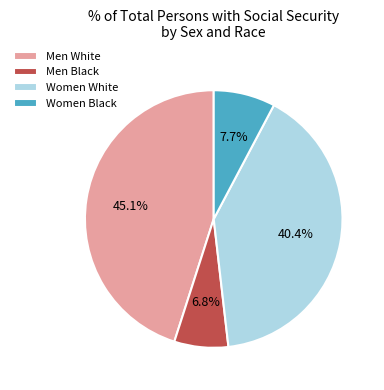

Which slice is the smallest?

Men Black